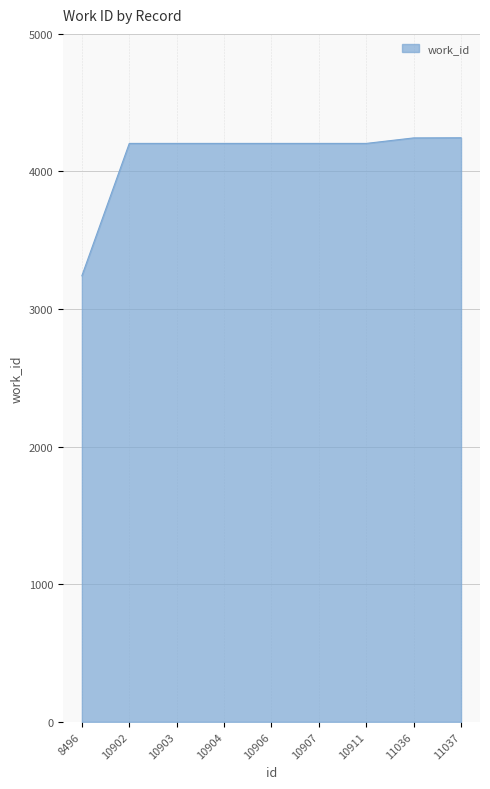

The chart shows a value of 2509 at 10907. True or false?

False